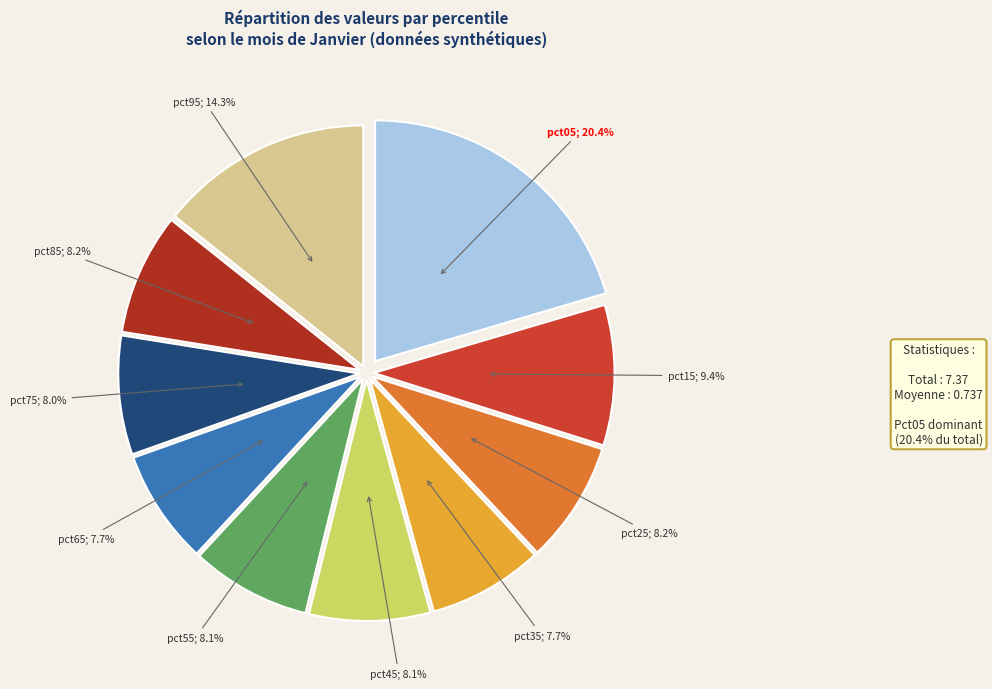

Rank the categories by value from highest to lowest.

pct05, pct95, pct15, pct85, pct25, pct45, pct55, pct75, pct35, pct65